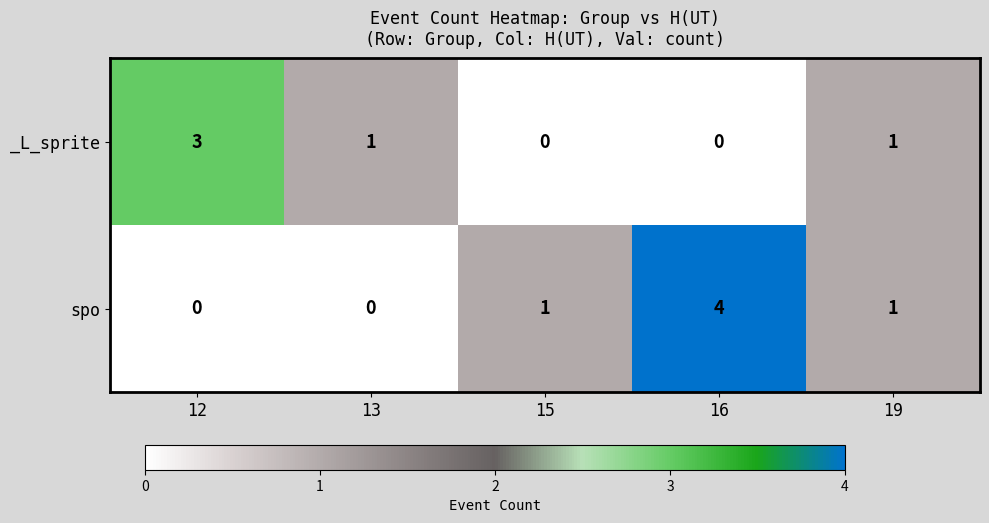

At which category does the chart reach its peak across all series?

16